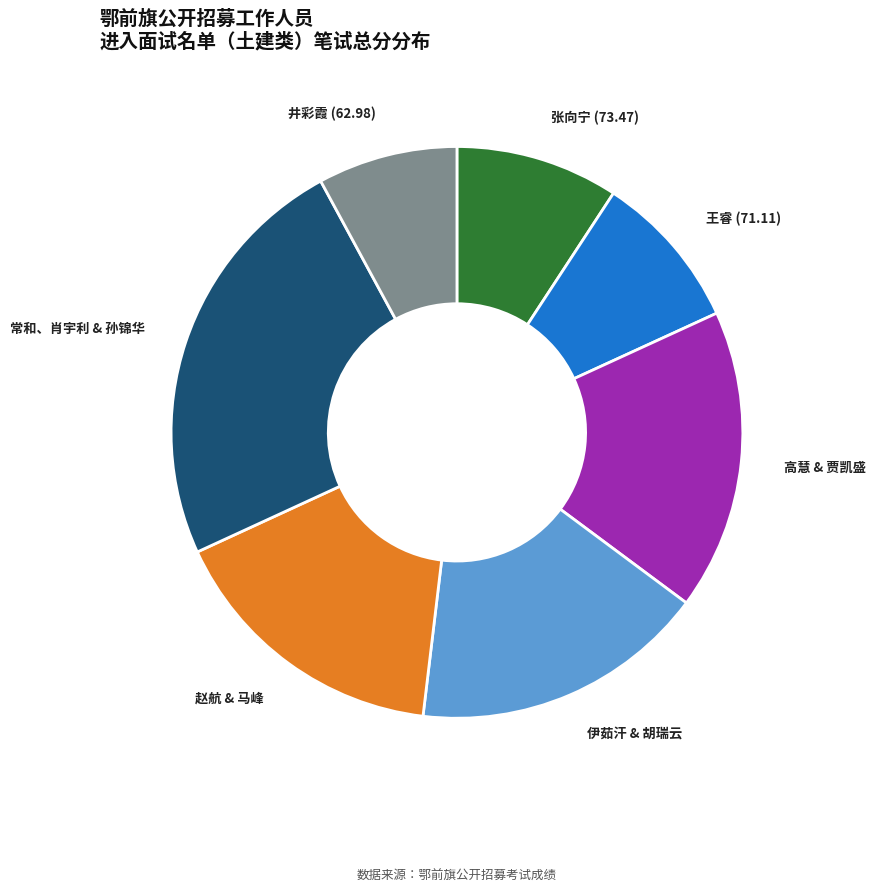

Is it true that 井彩霞 (62.98) is 2% of the pie?

False